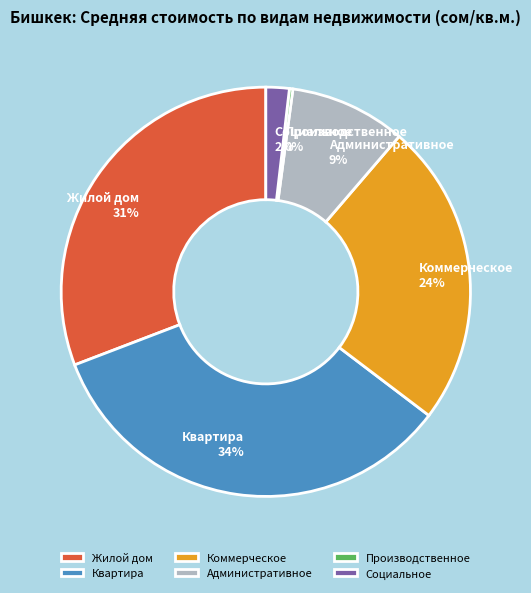

The Жилой дом slice represents 18% of the pie. True or false?

False